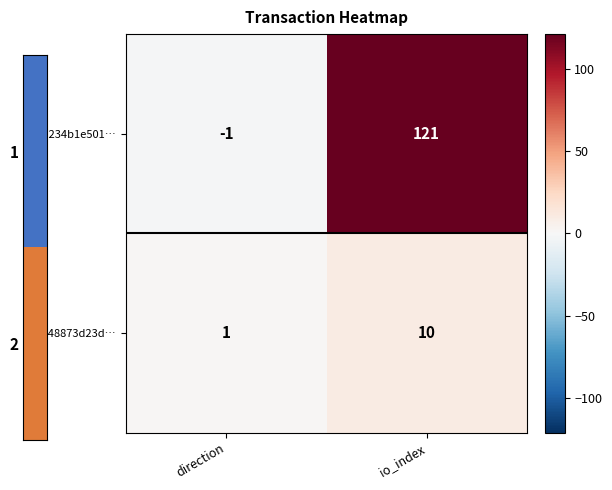

At which category is the sum across all series the highest?

io_index